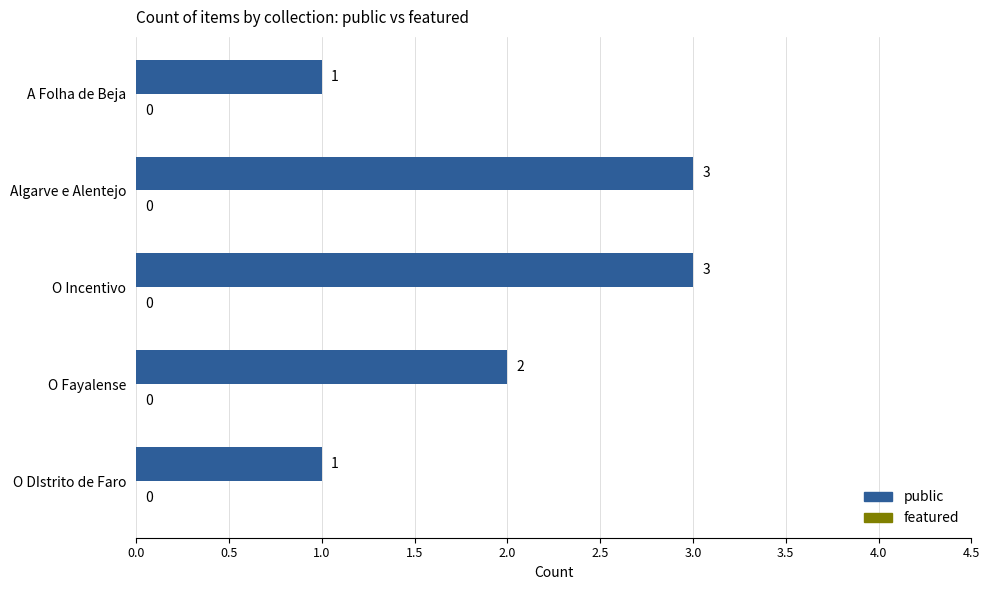

How many bars are there in total?

5